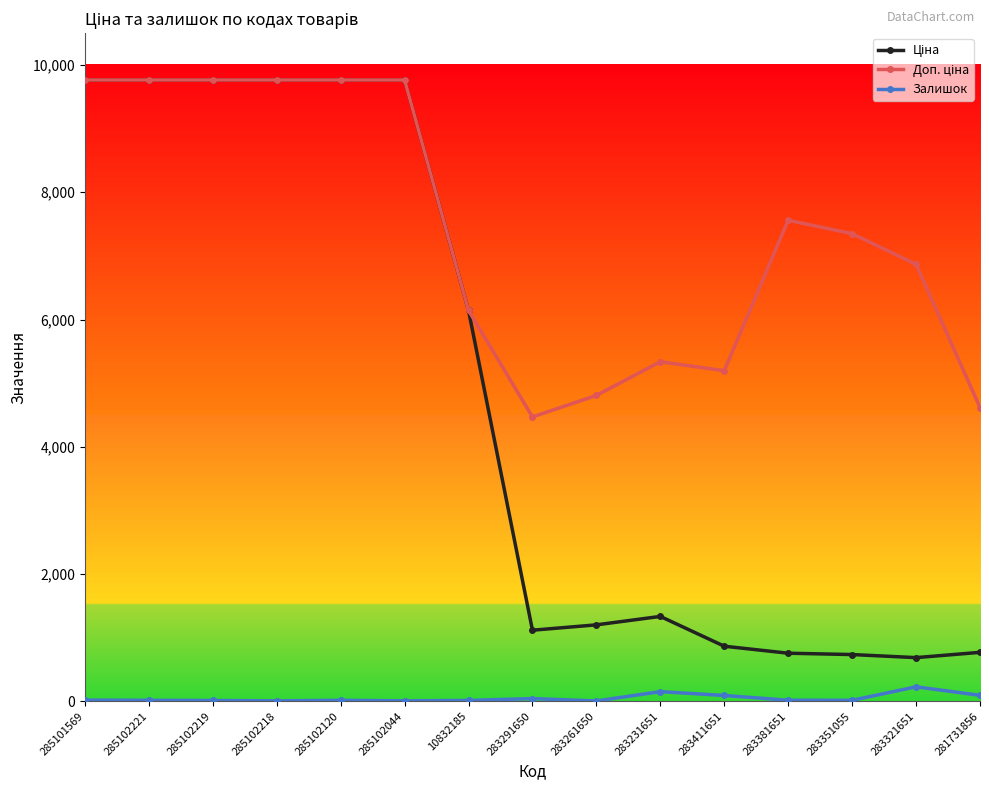

What is the maximum value shown in the chart?

9764.4